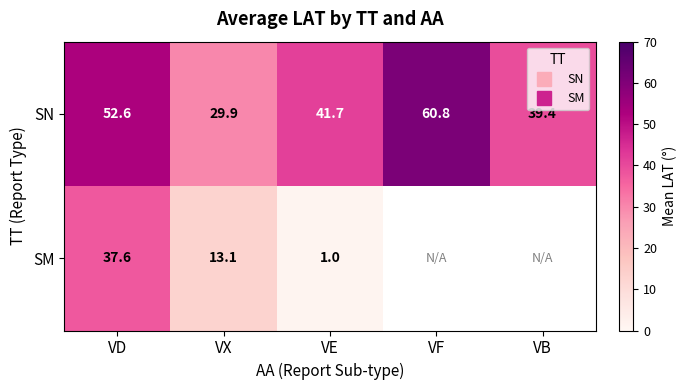

Rank the categories by SN value from lowest to highest.

VX, VB, VE, VD, VF